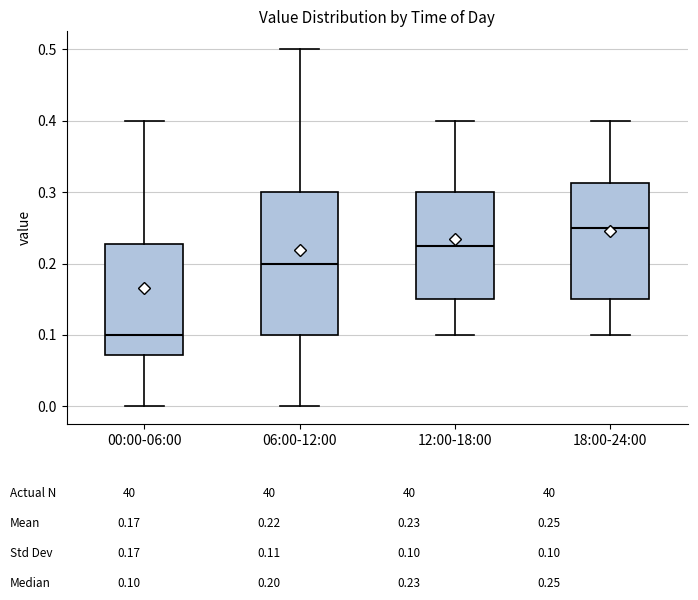

Reading left to right, read every box against the y-axis: the position of its median line, the range the box covers, and the ends of its whiskers. The values are not printed on the chart, so give them approximately, as read against the axis.

00:00-06:00: median 0.10, box 0.07 to 0.23, whiskers 0.00 to 0.40
06:00-12:00: median 0.20, box 0.10 to 0.30, whiskers 0.00 to 0.50
12:00-18:00: median 0.23, box 0.15 to 0.30, whiskers 0.10 to 0.40
18:00-24:00: median 0.25, box 0.15 to 0.31, whiskers 0.10 to 0.40